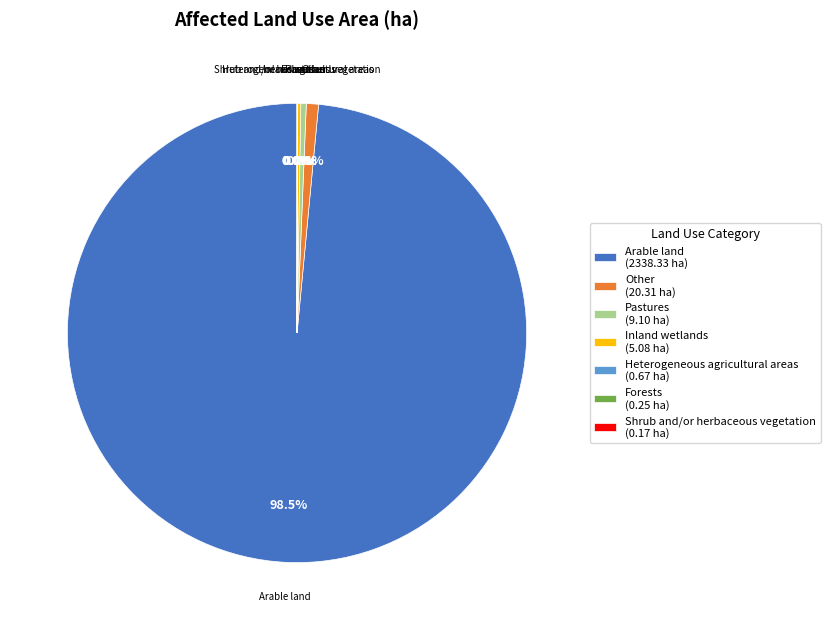

Combined, do Arable land and Other account for over 50%?

Yes